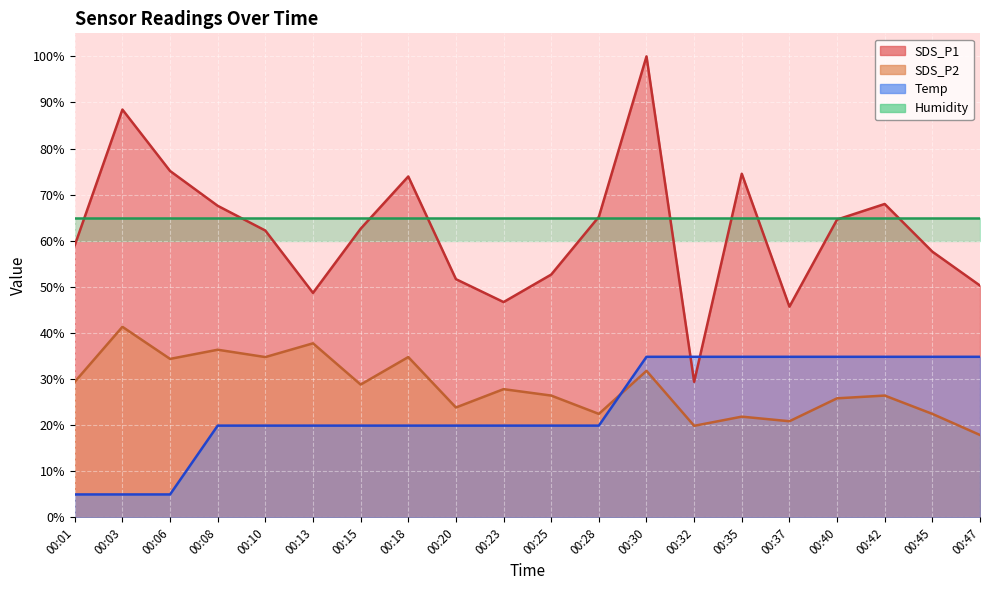

Which series has the largest range (max minus min)?

SDS_P1